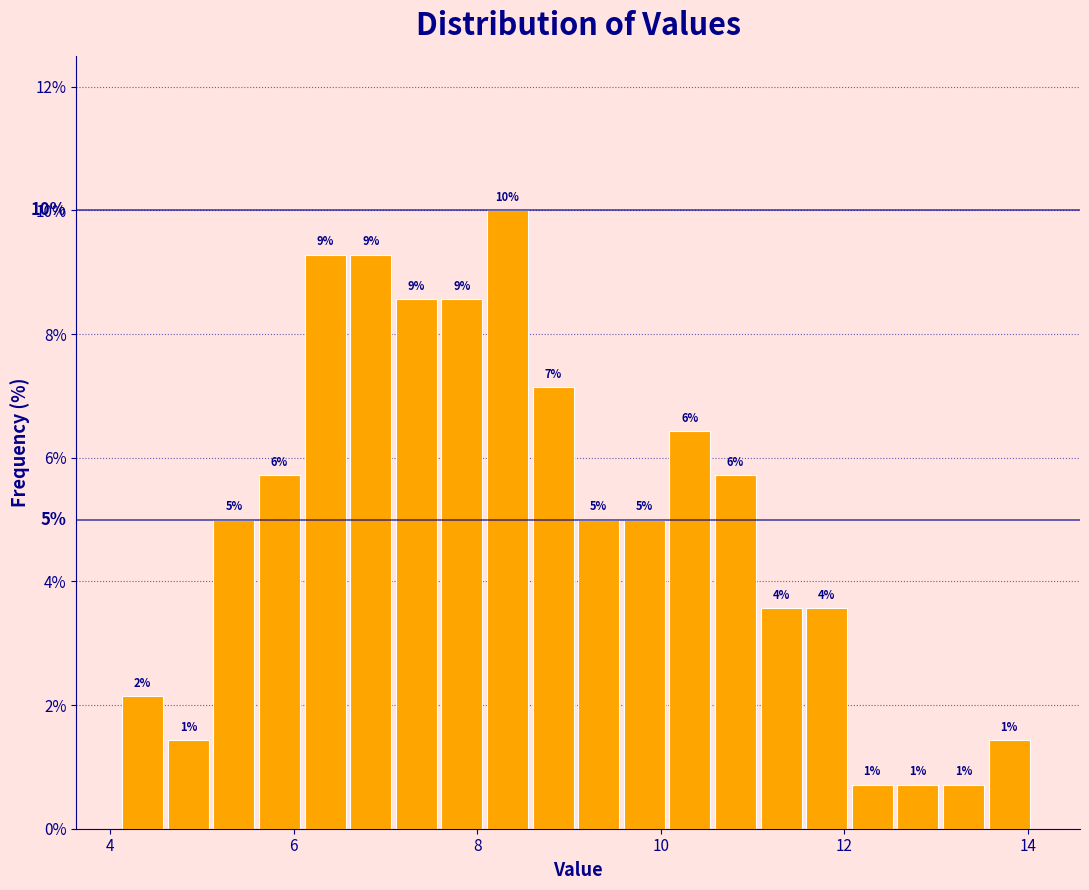

Around what value on the x-axis is the tallest bar? Give the approximate position of its centre, as read against the axis.

8.4